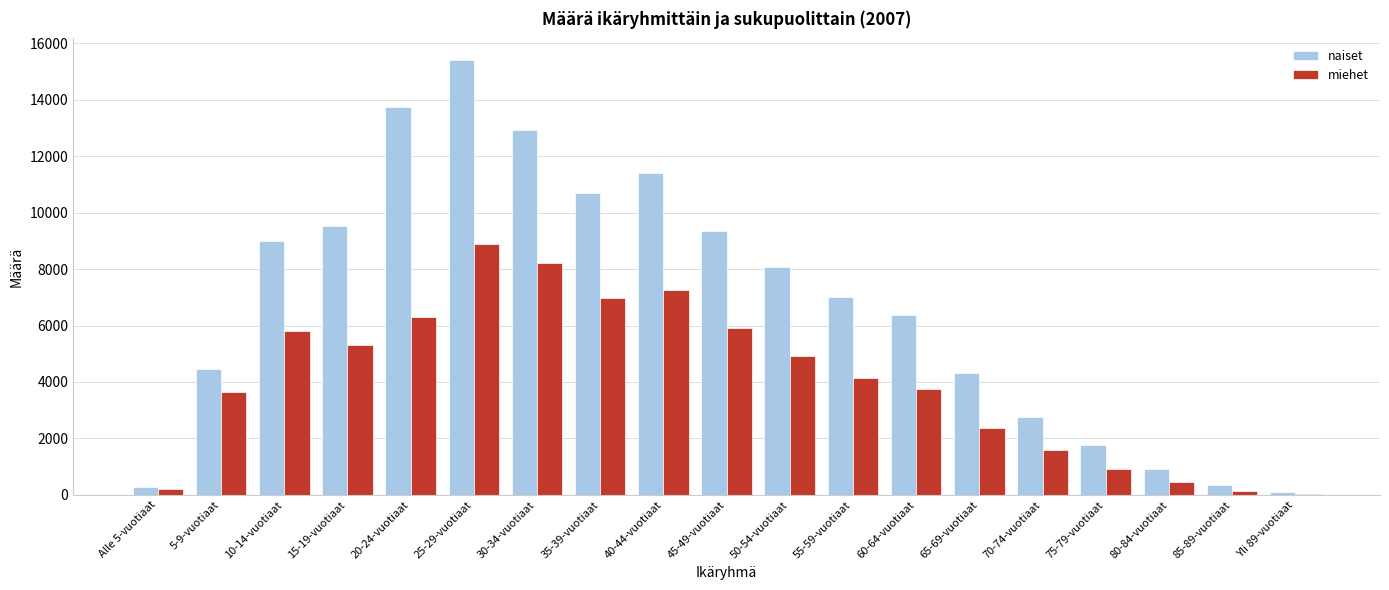

The value of miehet at 20-24-vuotiaat is 3017. True or false?

False